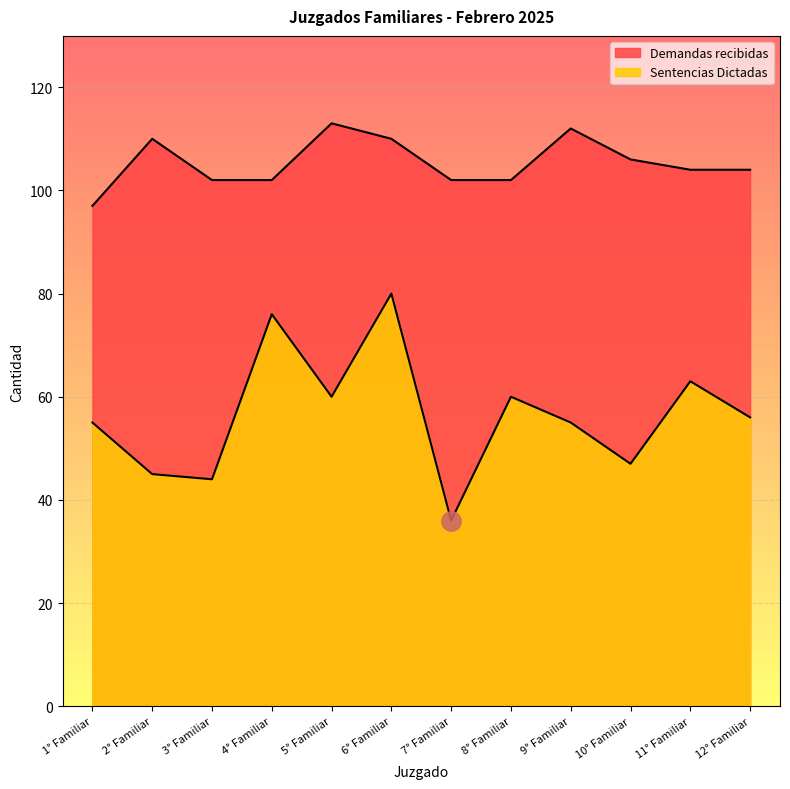

How many lines are shown in the chart?

2